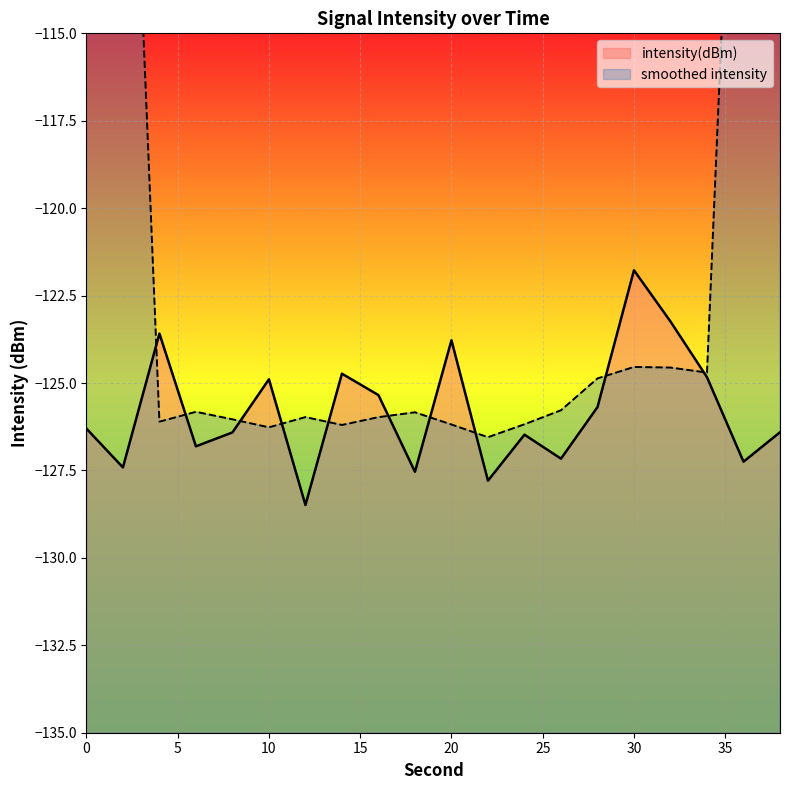

Is it true that the value at 18 is -127.5?

True